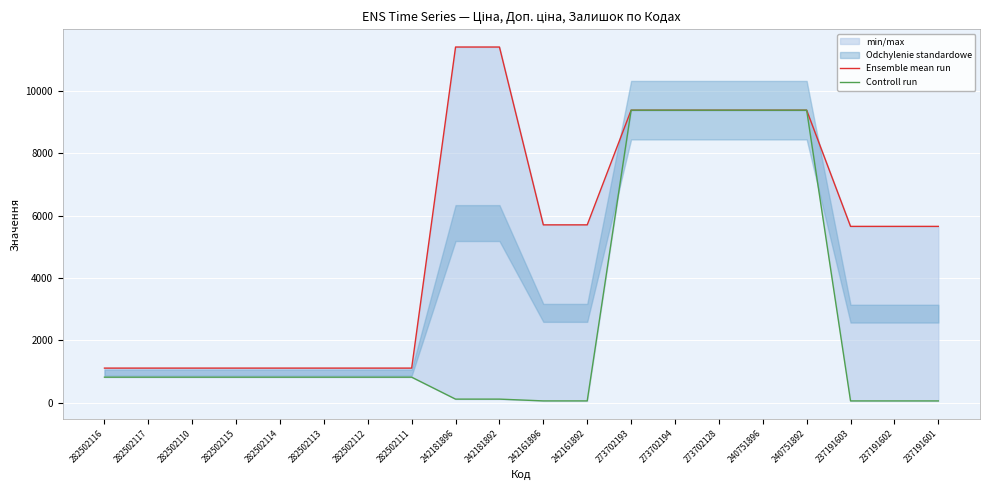

Reading left to right, transcribe all the data shown in this chart.

Ensemble mean run: 282502116=1109.2	282502117=1109.2	282502110=1109.2	282502115=1109.2	282502114=1109.2	282502113=1109.2	282502112=1109.2	282502111=1109.2	242181896=11410.0	242181892=11410.0	242161896=5705.0	242161892=5705.0	273702193=9384.0	273702194=9384.0	273702128=9384.0	240751896=9384.0	240751892=9384.0	237191603=5656.0	237191602=5656.0	237191601=5656.0
Controll run: 282502116=818.5	282502117=818.5	282502110=818.5	282502115=818.5	282502114=818.5	282502113=818.5	282502112=818.5	282502111=818.5	242181896=114.1	242181892=114.1	242161896=57.0	242161892=57.0	273702193=9384.0	273702194=9384.0	273702128=9384.0	240751896=9384.0	240751892=9384.0	237191603=56.6	237191602=56.6	237191601=56.6